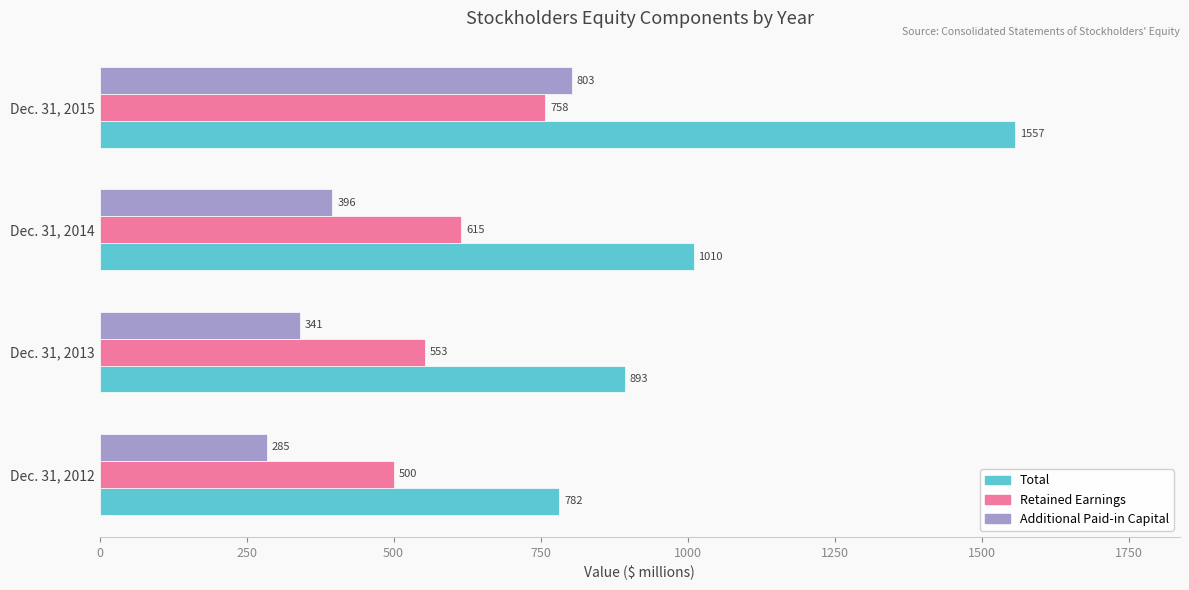

What is the difference between the maximum and minimum values in the Total series?

775